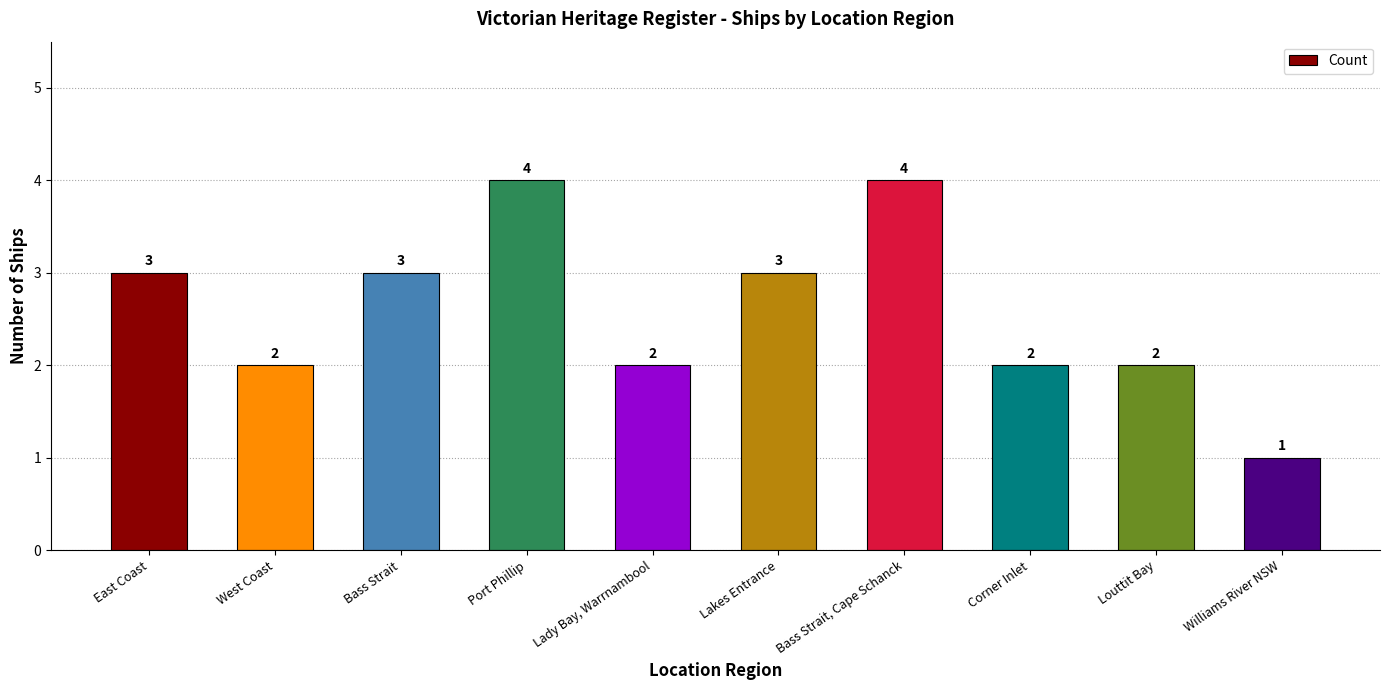

What is the value of the 5th bar from the left?

2